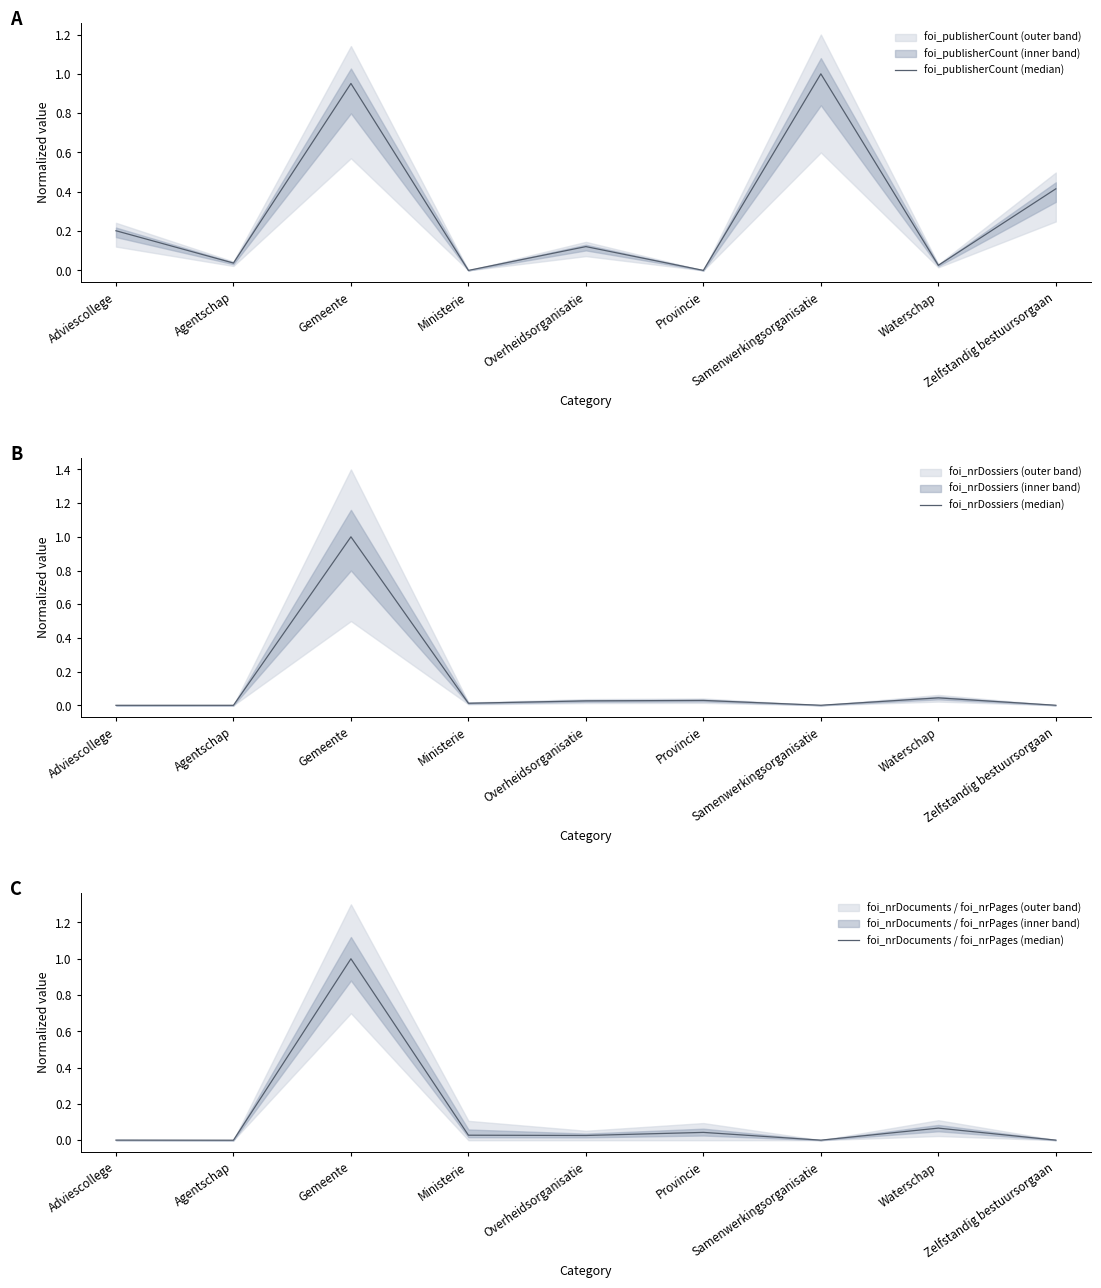

Rank the categories by foi_nrDossiers (median) value from highest to lowest.

Gemeente, Waterschap, Provincie, Overheidsorganisatie, Ministerie, Samenwerkingsorganisatie, Zelfstandig bestuursorgaan, Agentschap, Adviescollege